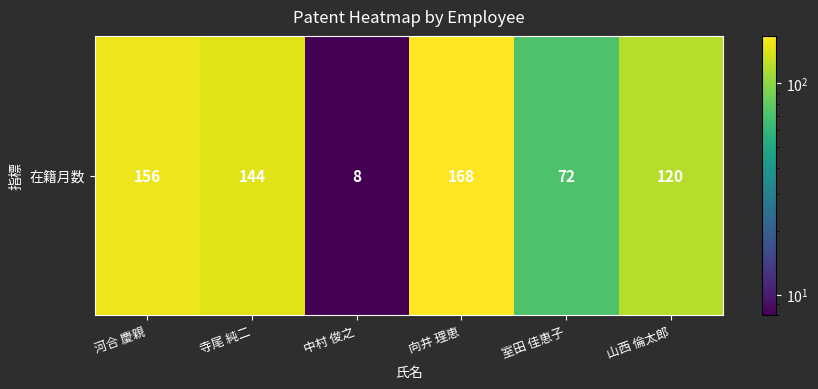

At which category does the chart reach its peak across all series?

向井 理恵